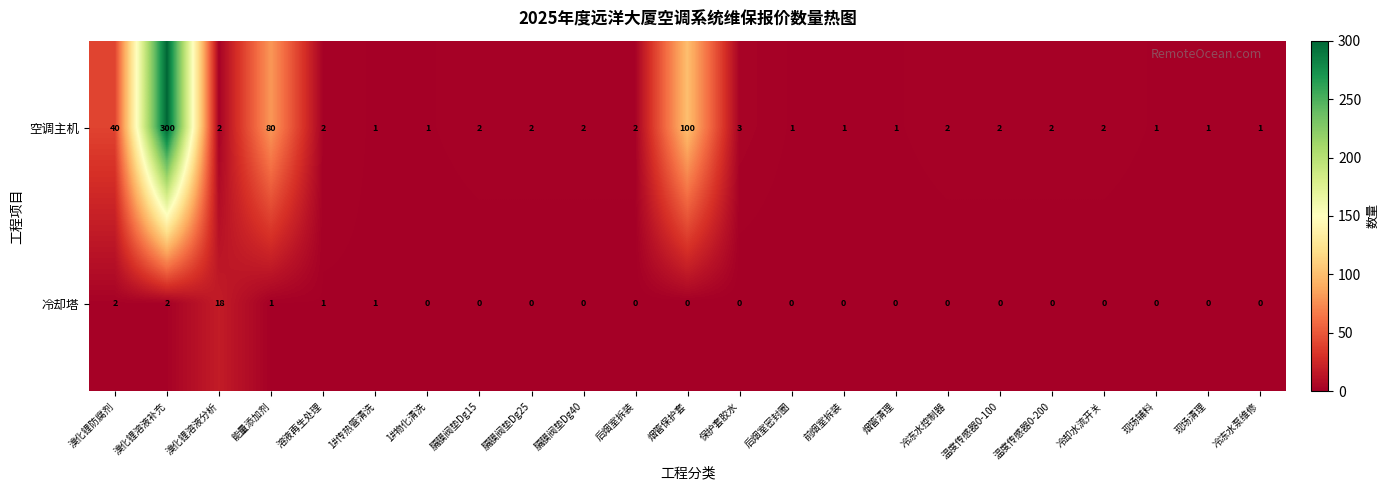

Rank the series at 温度传感器0-100 from highest to lowest value.

空调主机, 冷却塔